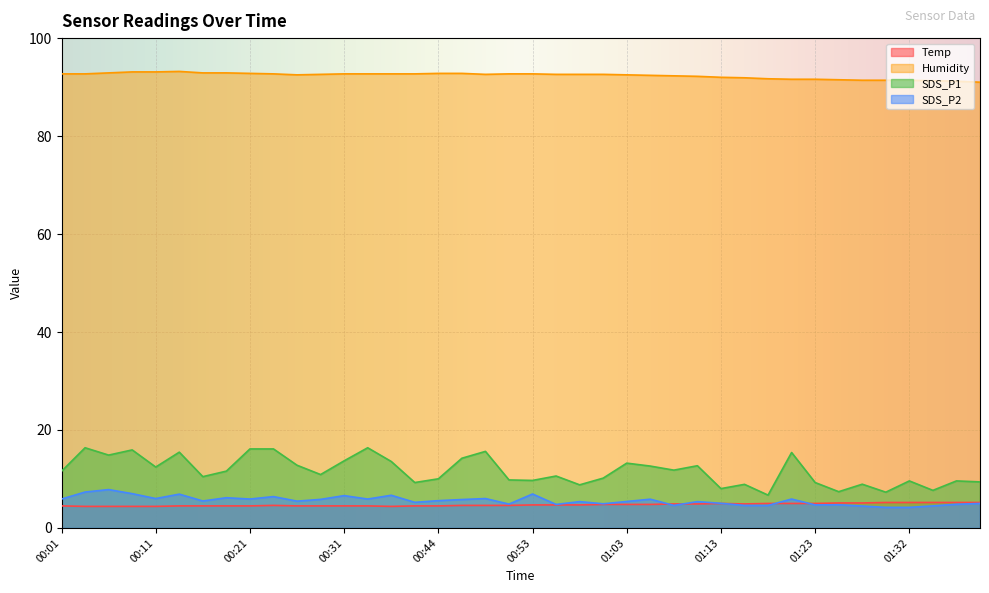

What is the maximum value shown in the chart?

93.2